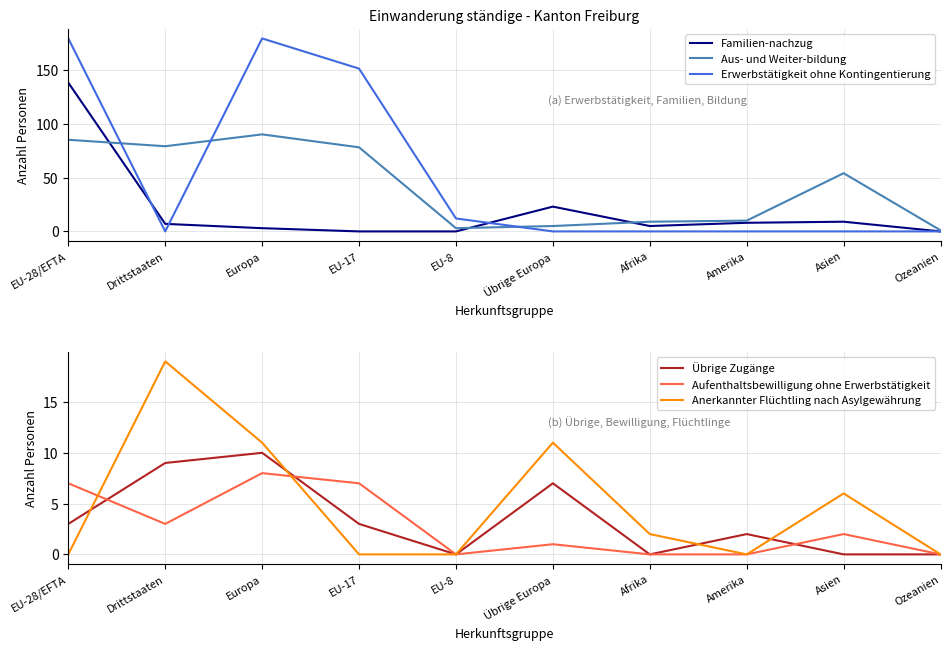

Reading left to right, list all the values displayed in this chart.

Familien-nachzug: 138	7	3	0	0	23	5	8	9	0
Aus- und Weiter-bildung: 85	79	90	78	3	5	9	10	54	1
Erwerbstätigkeit ohne Kontingentierung: 179	0	179	151	12	0	0	0	0	0
Übrige Zugänge: 3	9	10	3	0	7	0	2	0	0
Aufenthaltsbewilligung ohne Erwerbstätigkeit: 7	3	8	7	0	1	0	0	2	0
Anerkannter Flüchtling nach Asylgewährung: 0	19	11	0	0	11	2	0	6	0